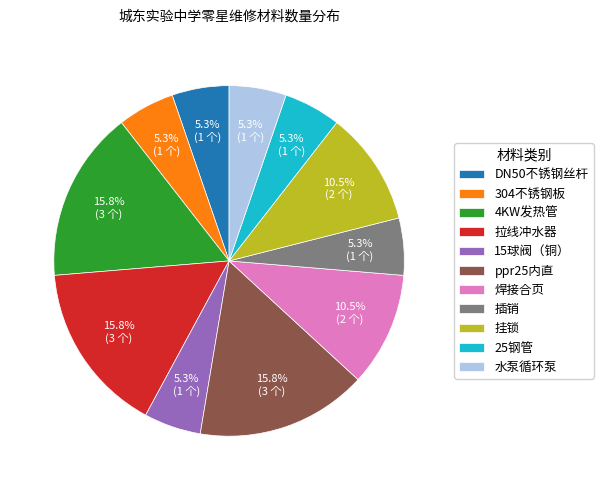

What percentage do ppr25内直 and DN50不锈钢丝杆 together represent?

21.1%